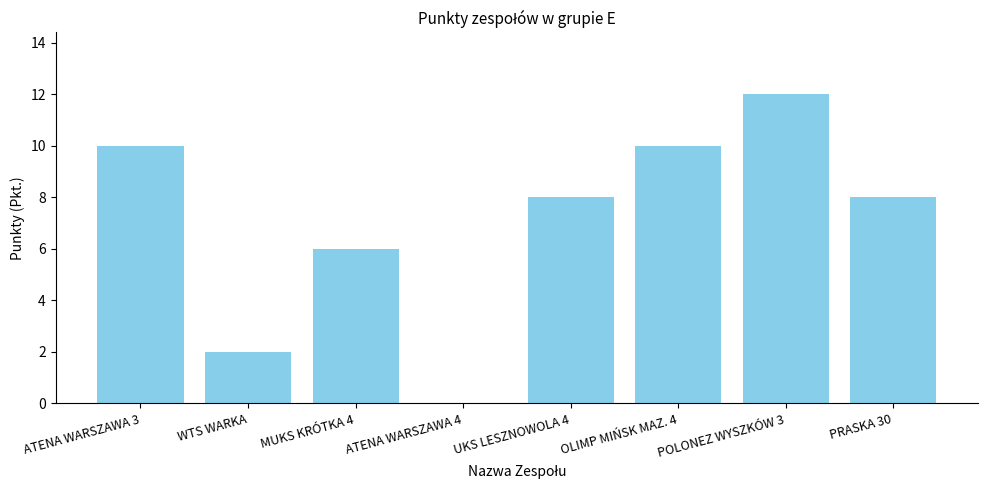

The value at WTS WARKA is 2. True or false?

True